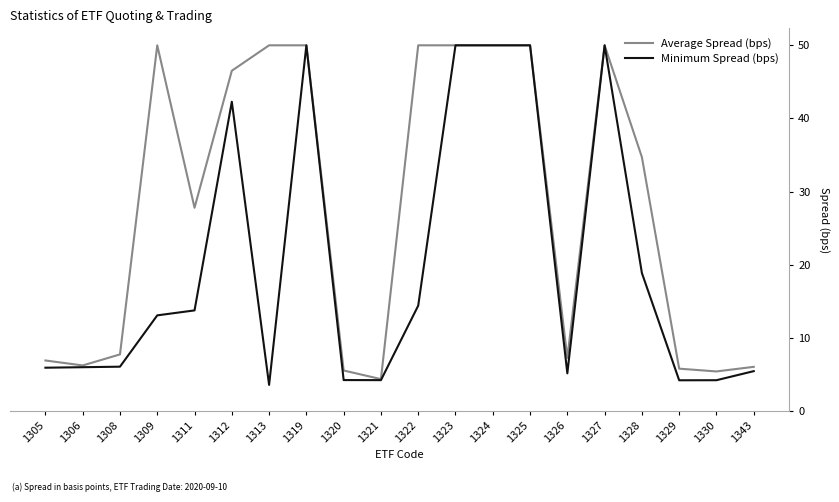

The value of Minimum Spread (bps) at 1323 is 20.6. True or false?

False